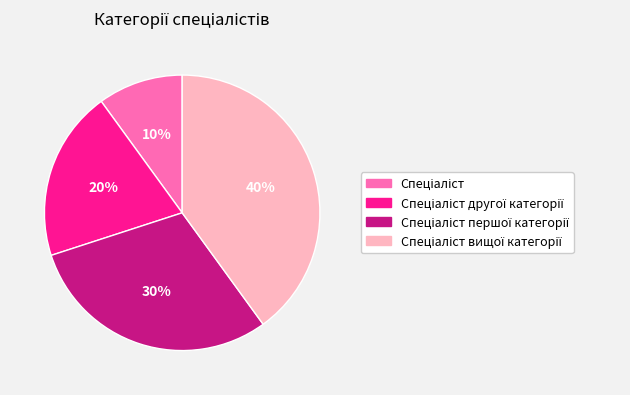

To the nearest percent, what is the average slice percentage?

25%